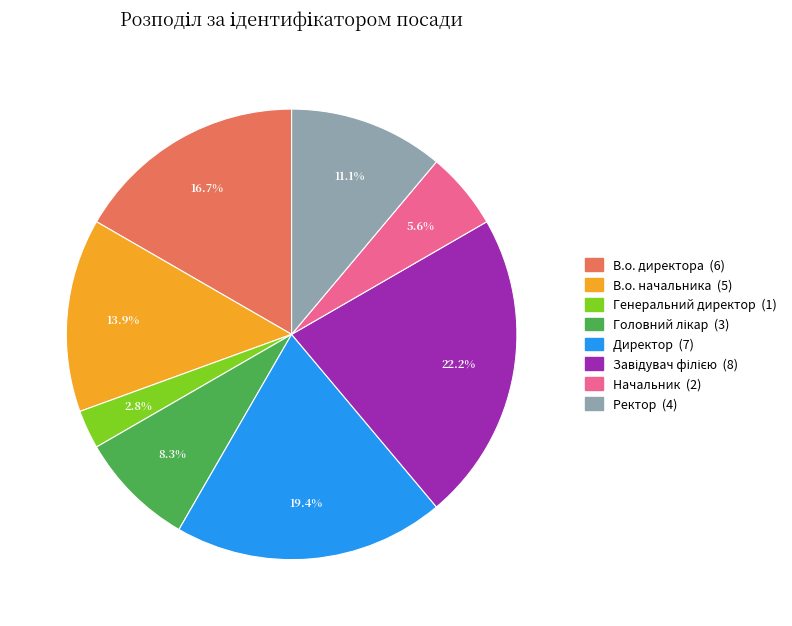

Which slice is the smallest?

Генеральний директор